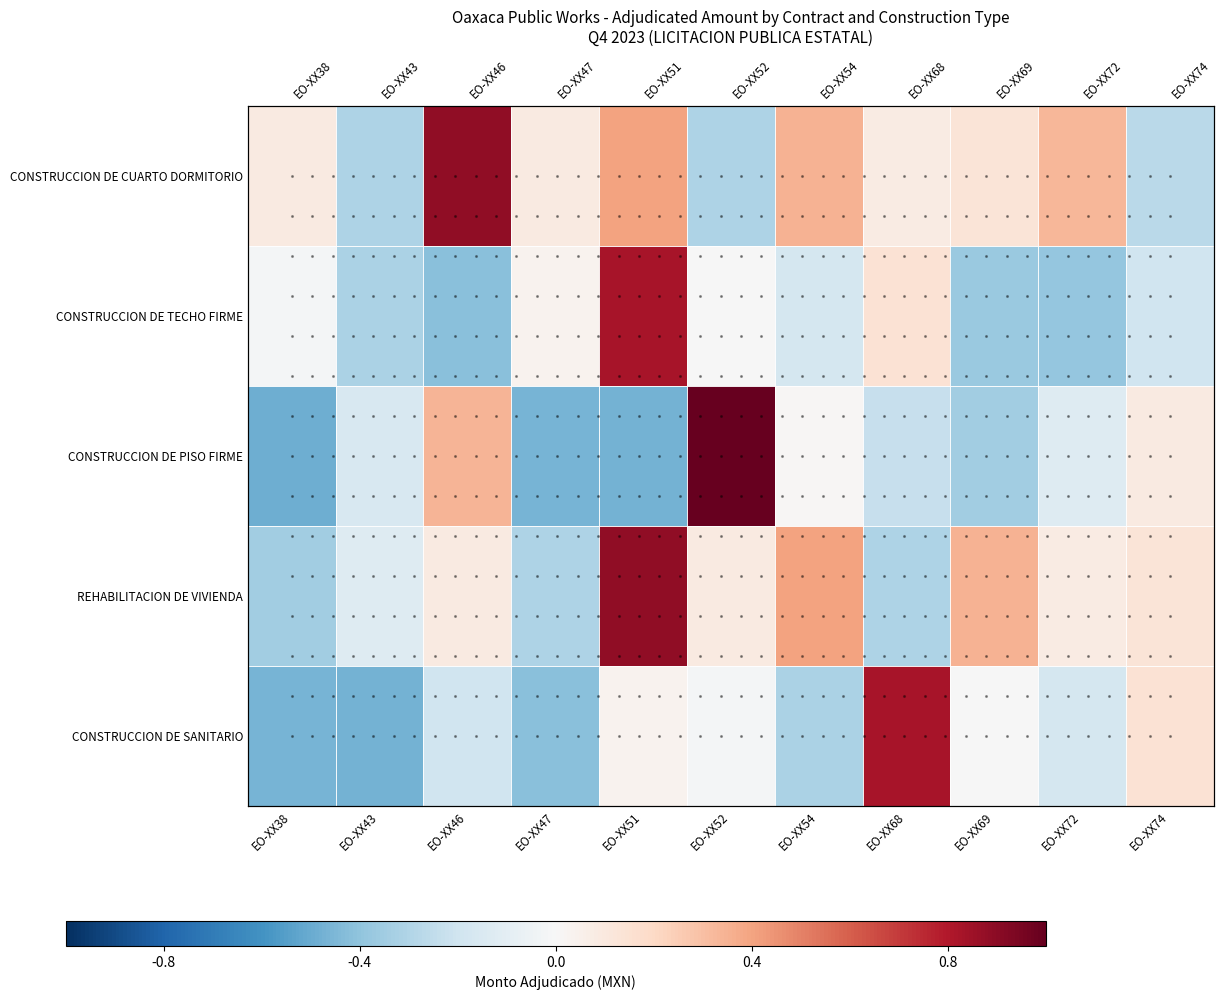

What is the difference between the REHABILITACION DE VIVIENDA values at EO-XX47 and EO-XX72?

0.4